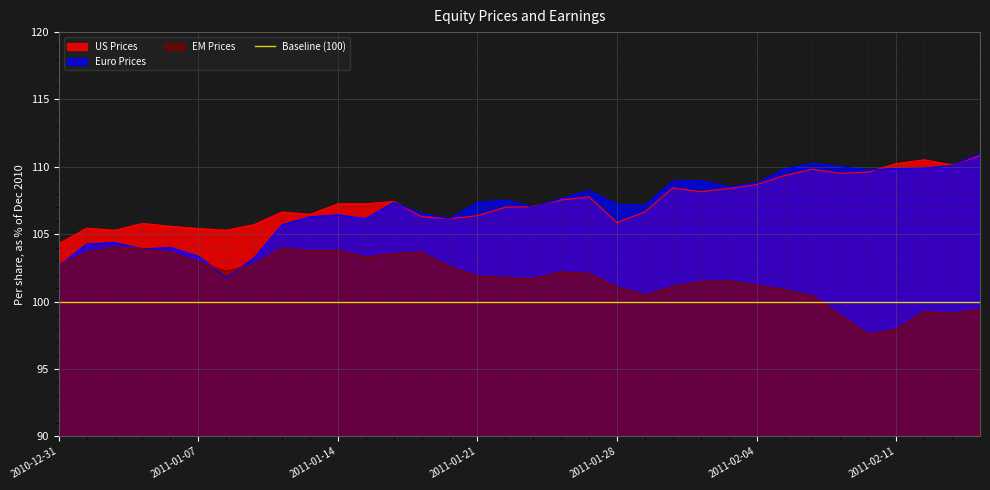

At which category does EM Prices reach its first local peak?

2011-01-04